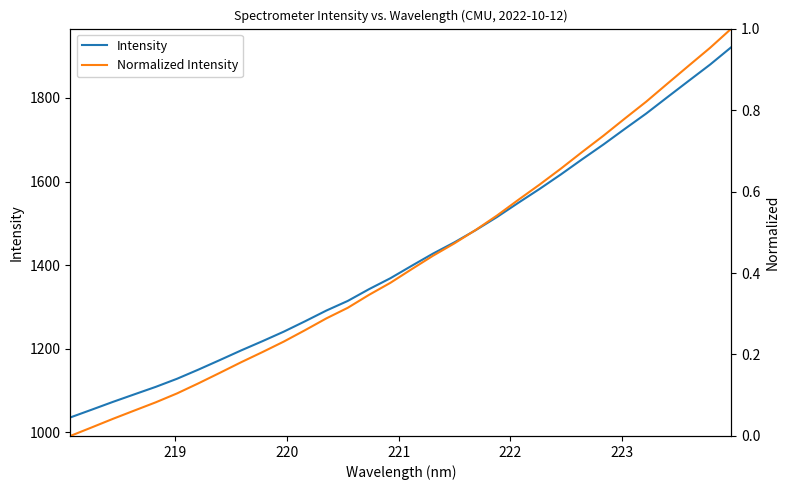

True or false: Normalized Intensity has a value of 0.2 at 15.

False